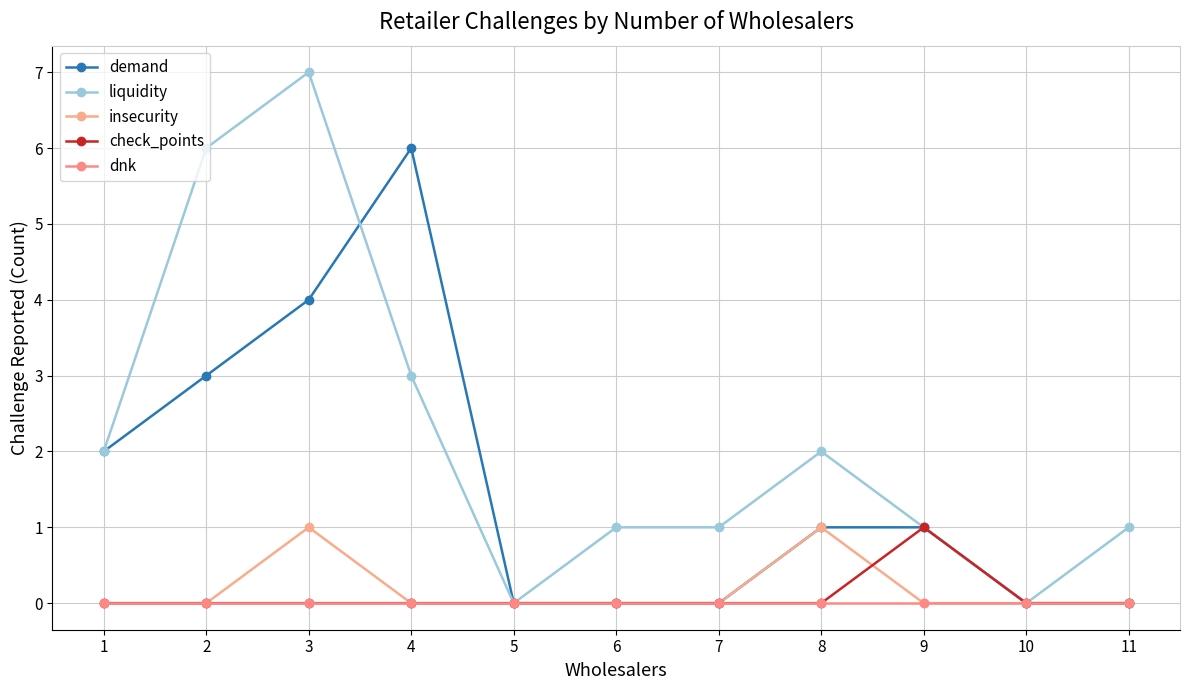

True or false: insecurity has more than 0 interior local peaks.

True